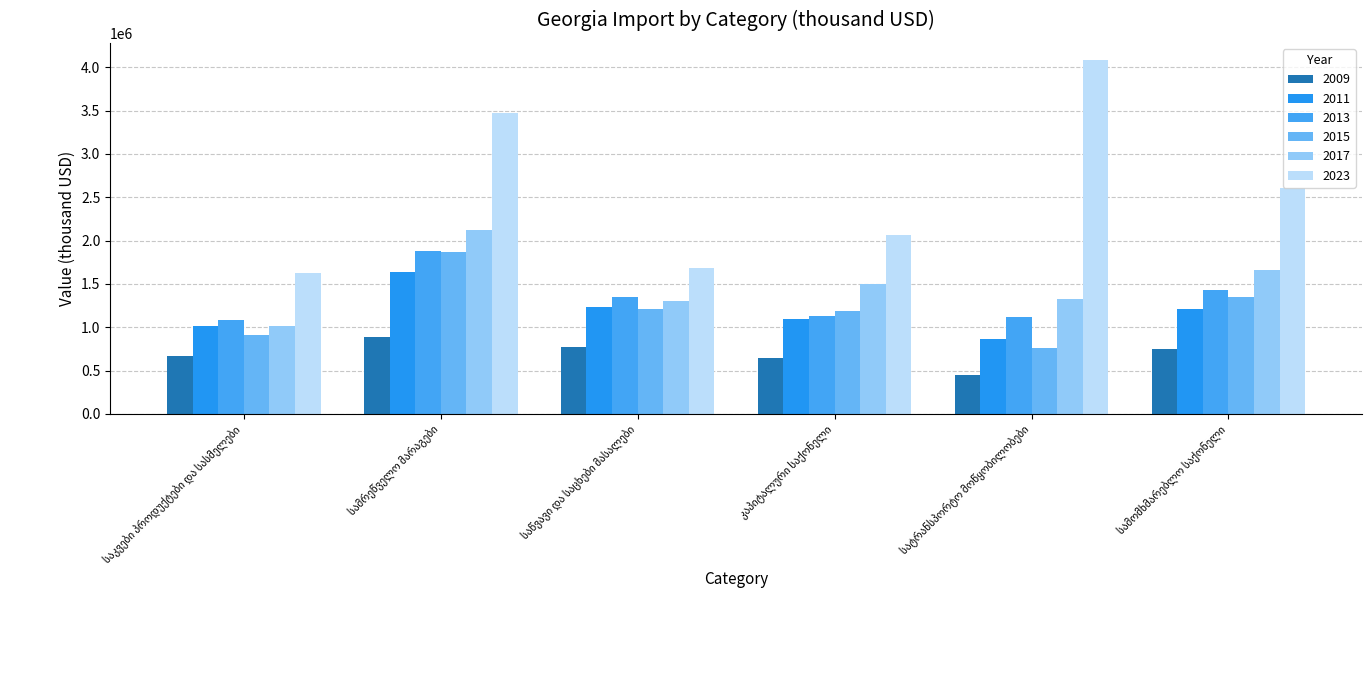

List the series in order of their peak value, lowest first.

2009, 2011, 2015, 2013, 2017, 2023